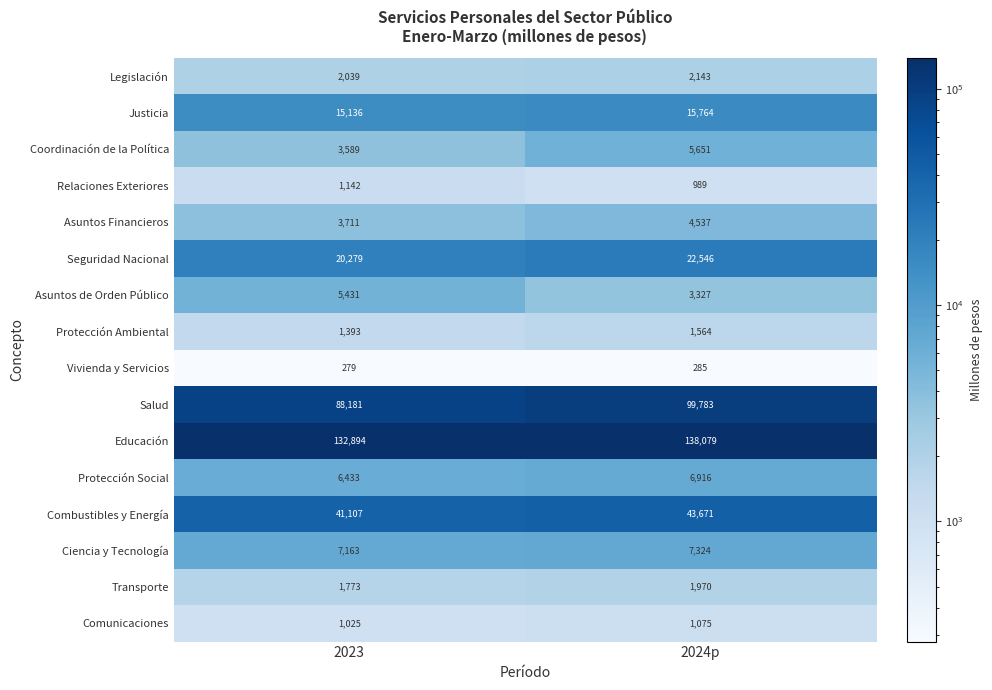

At 2023, list the series in order from smallest to largest.

Vivienda y Servicios, Comunicaciones, Relaciones Exteriores, Protección Ambiental, Transporte, Legislación, Coordinación de la Política, Asuntos Financieros, Asuntos de Orden Público, Protección Social, Ciencia y Tecnología, Justicia, Seguridad Nacional, Combustibles y Energía, Salud, Educación